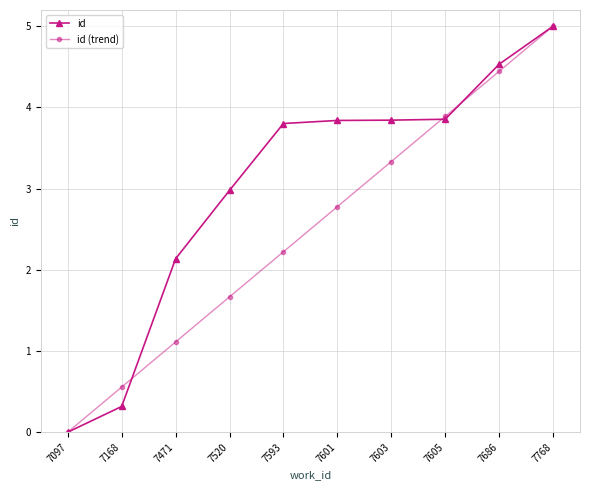

Is the value of id at 7605 greater than the value of id (trend) at 7471?

Yes